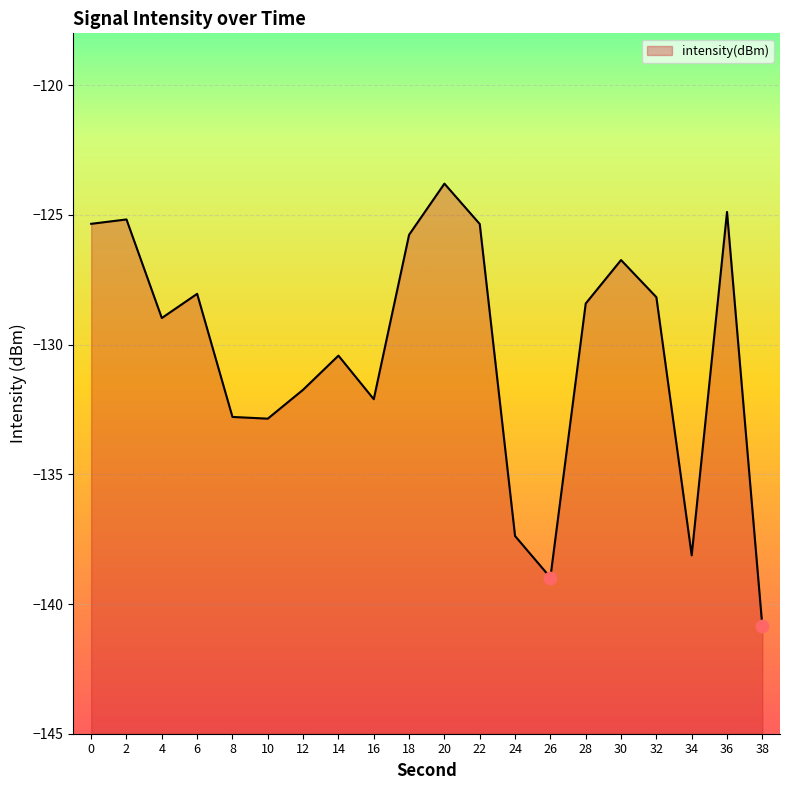

What is the change in value from 16 to 32?

+3.9